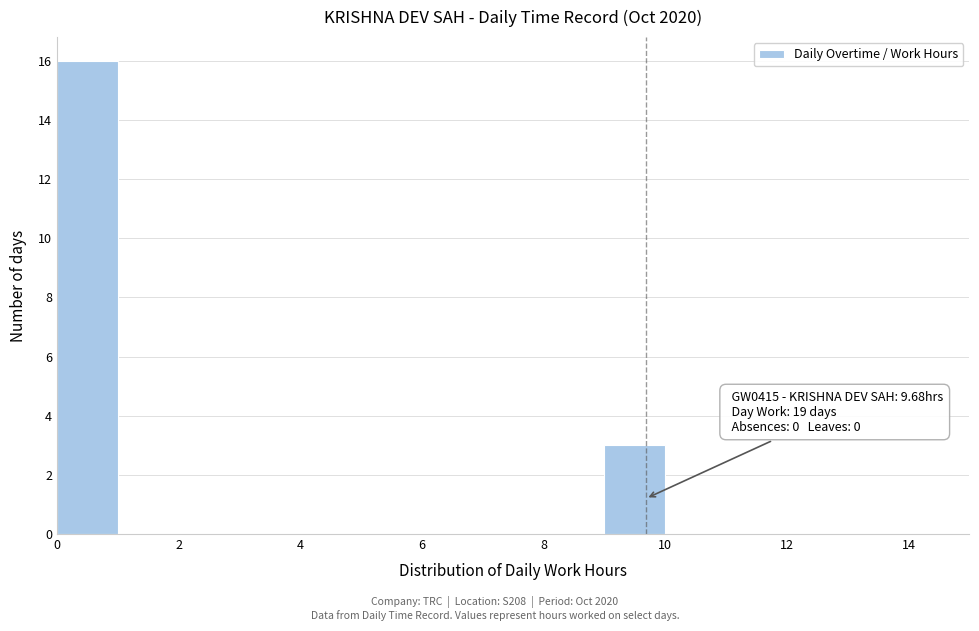

Which range on the x-axis has the tallest bar?

0 to 1